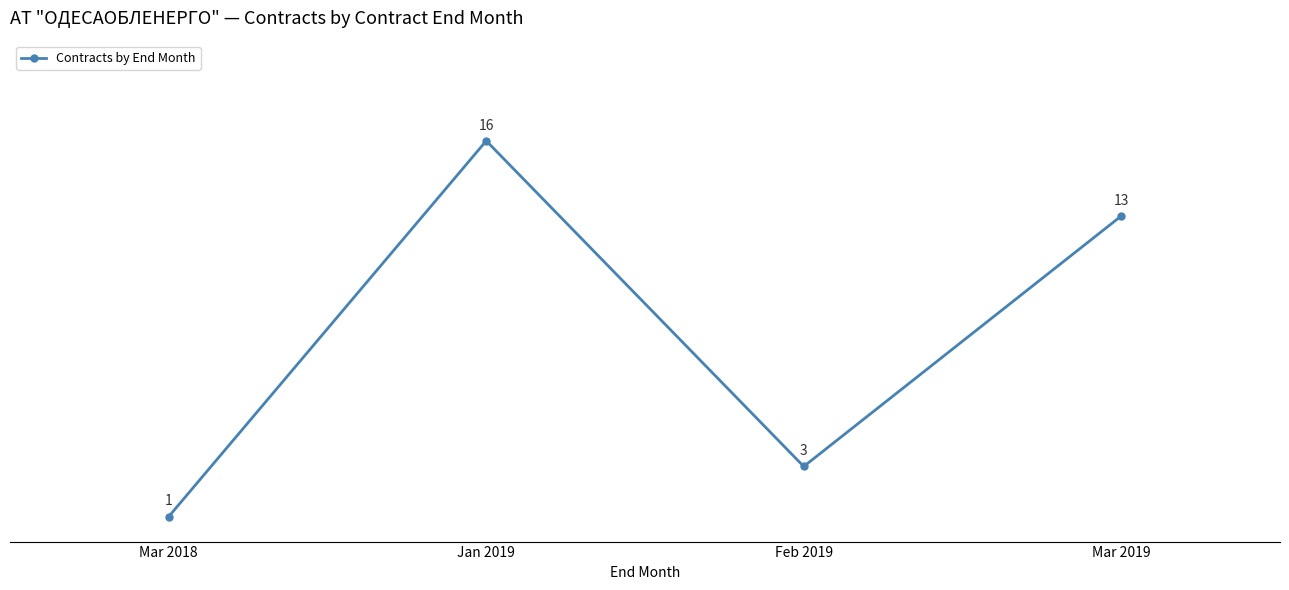

What position from the right is Feb 2019?

2